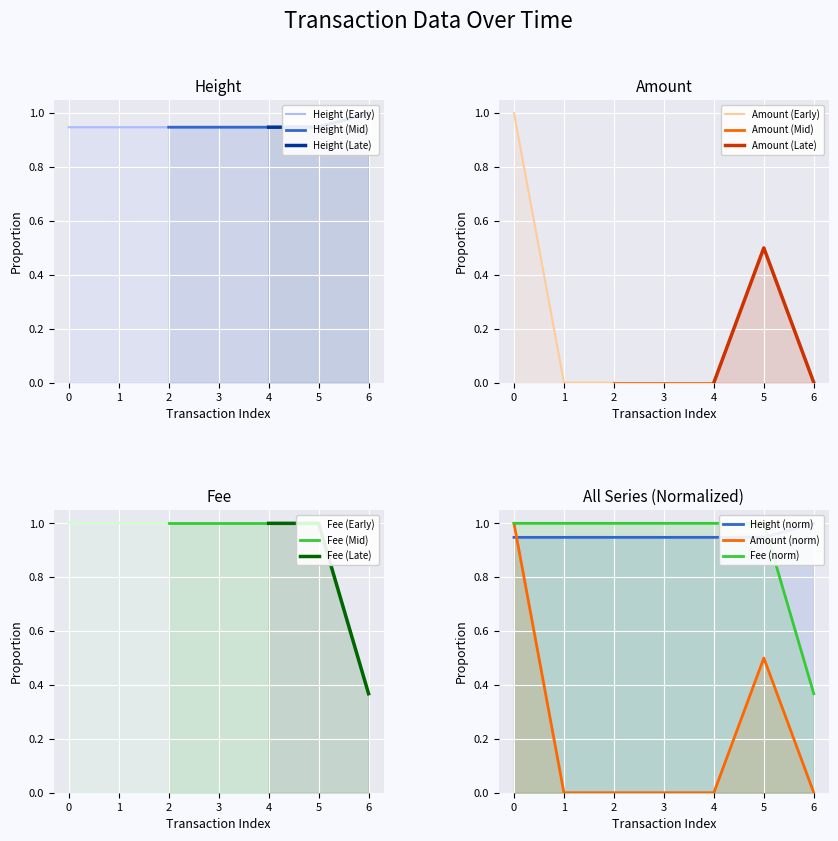

True or false: Fee has more than 2 points higher than both neighbors.

False